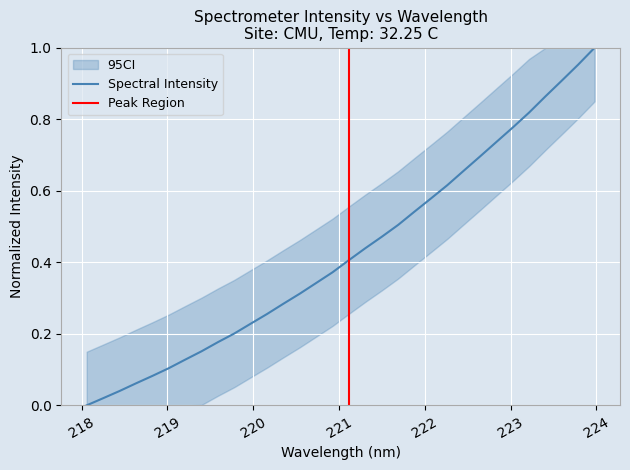

Count the number of categories in the chart.

32